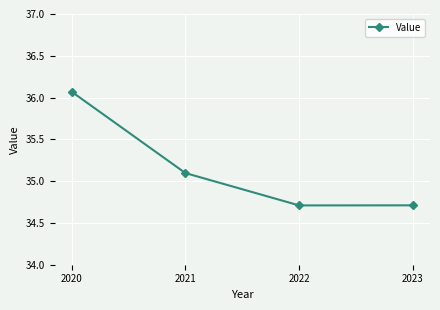

Reading left to right, transcribe all the data shown in this chart.

2020=36.1	2021=35.1	2022=34.7	2023=34.7